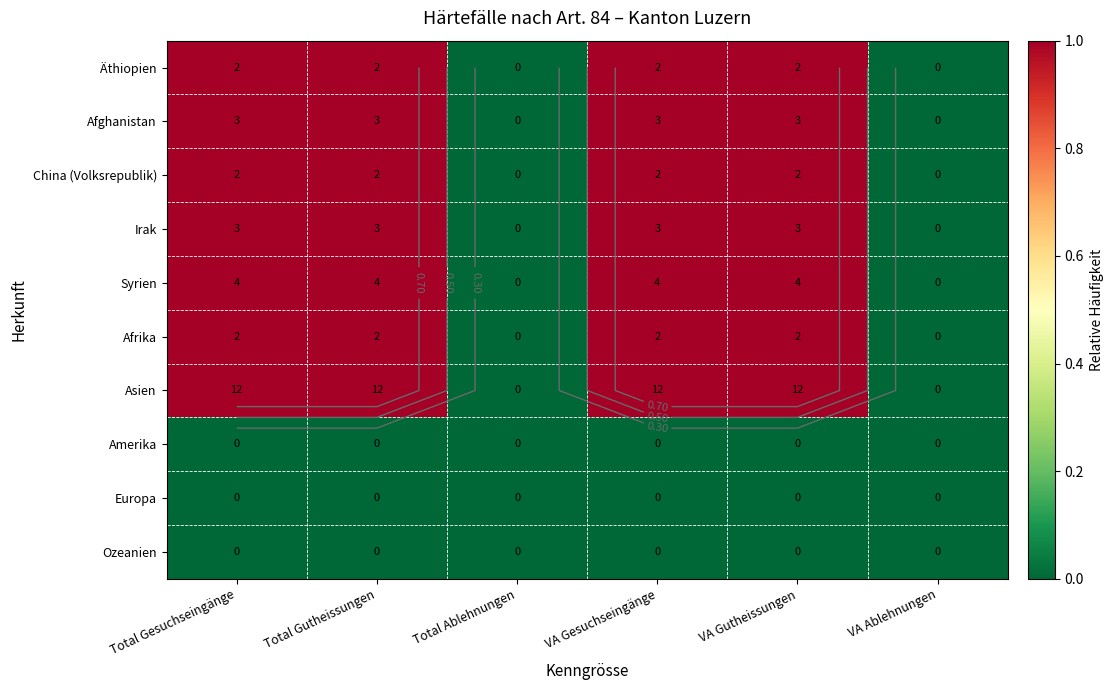

Which label corresponds to the largest value in the chart?

Total Gesuchseingänge